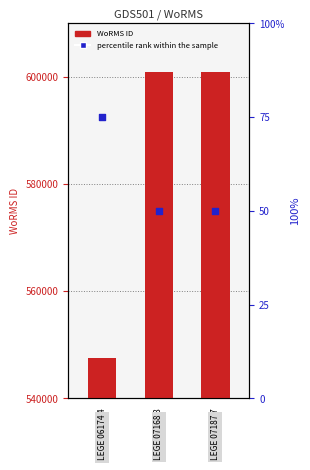

At how many categories does at least one series exceed 60613?

3